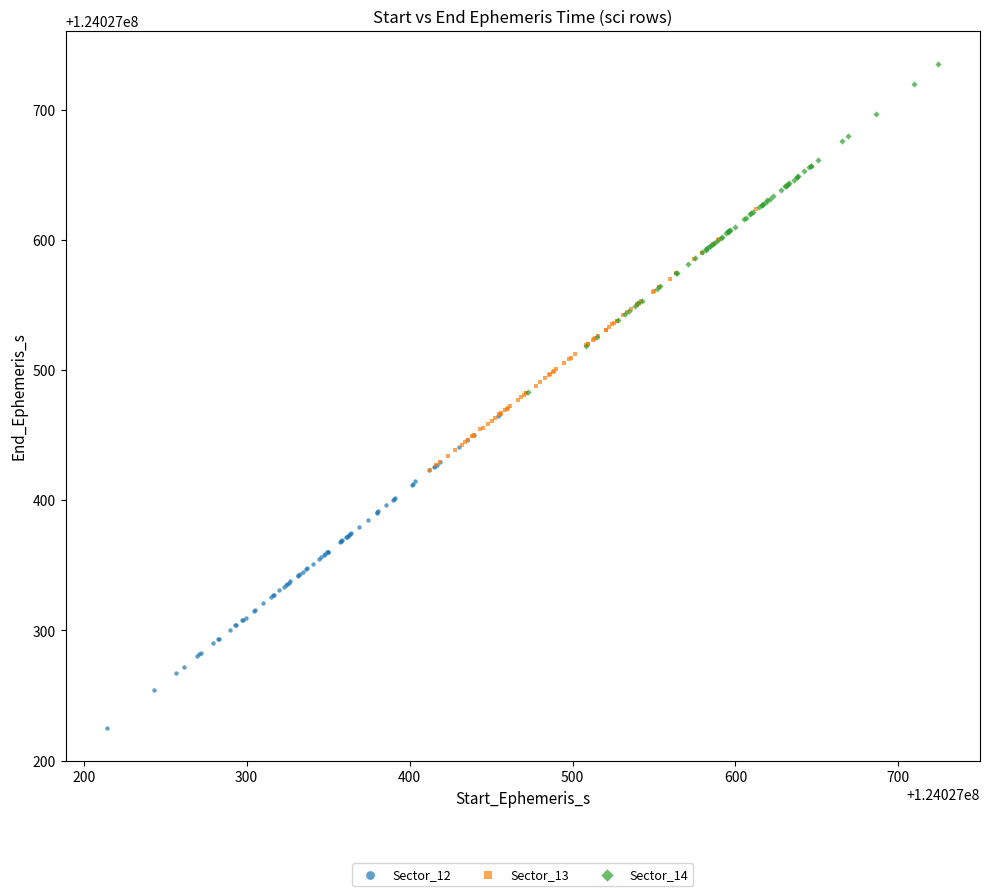

Which series reaches the maximum Y coordinate?

Sector_14